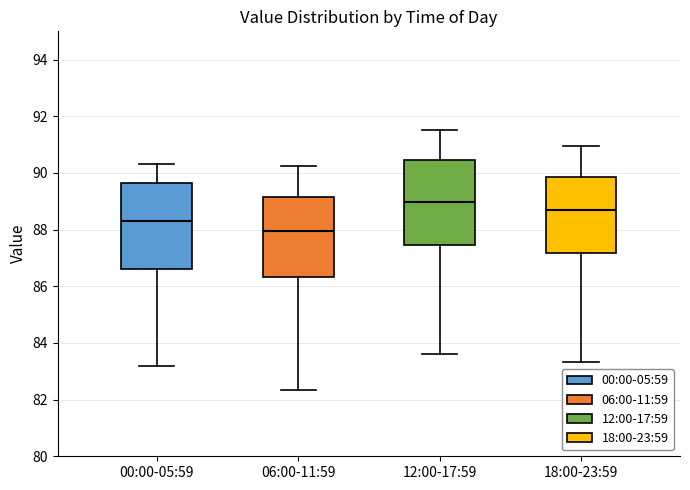

Where does the lower whisker of the box for 06:00-11:59 end on the y-axis? The values are not printed on the chart, so give them approximately, as read against the axis.

82.4